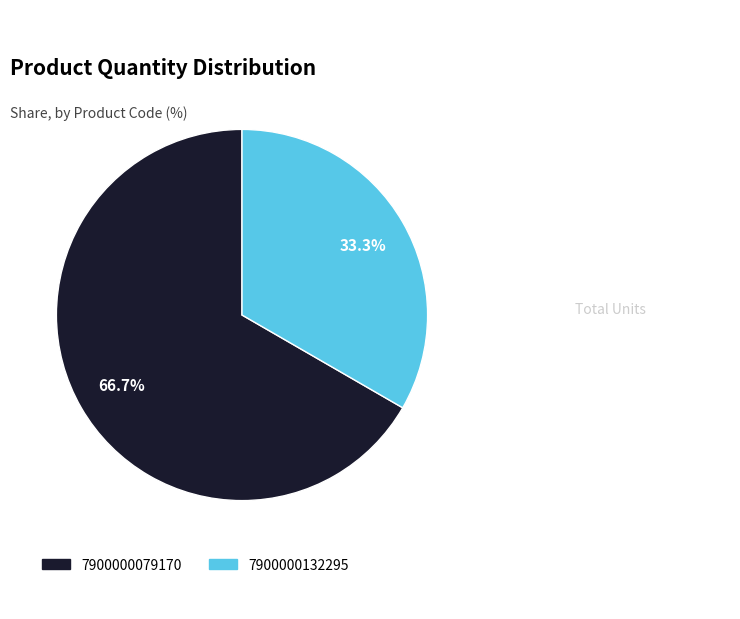

Count the number of slices in the pie.

2